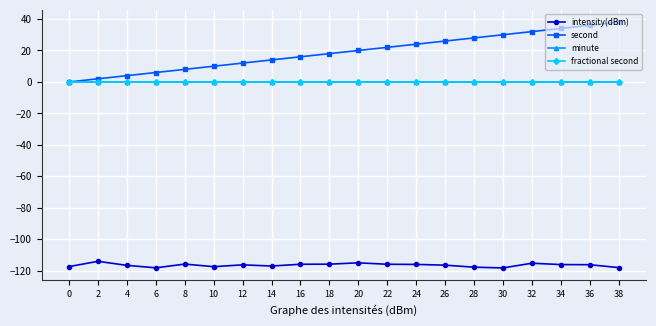

Which series has the largest range (max minus min)?

second